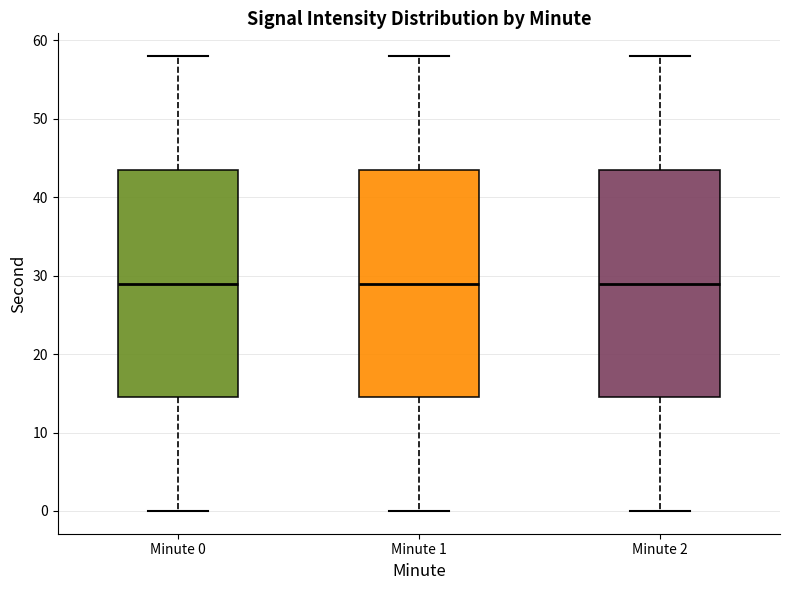

Where is the upper edge of the box for Minute 2 on the y-axis? The values are not printed on the chart, so give them approximately, as read against the axis.

44